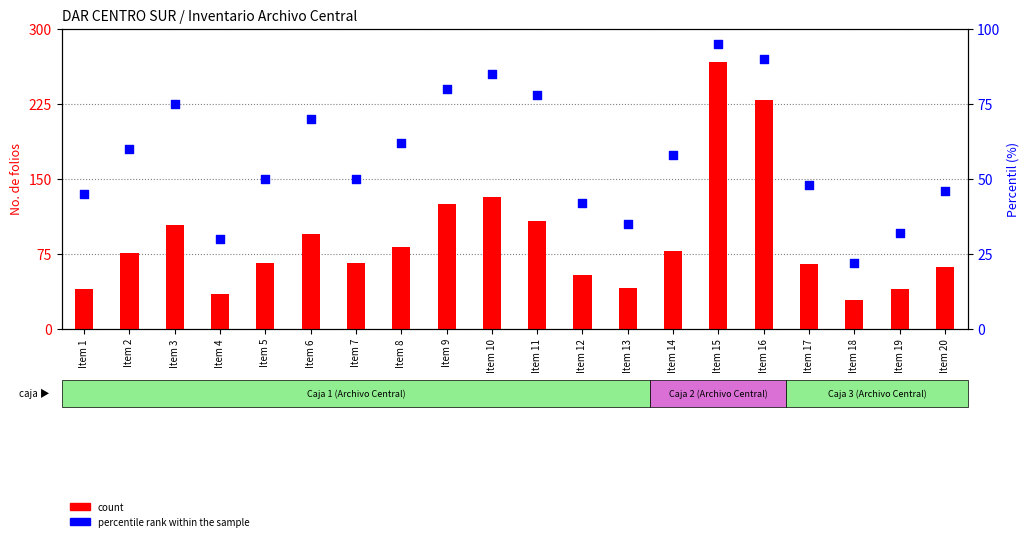

What is the total value across all series at Item 14?

136